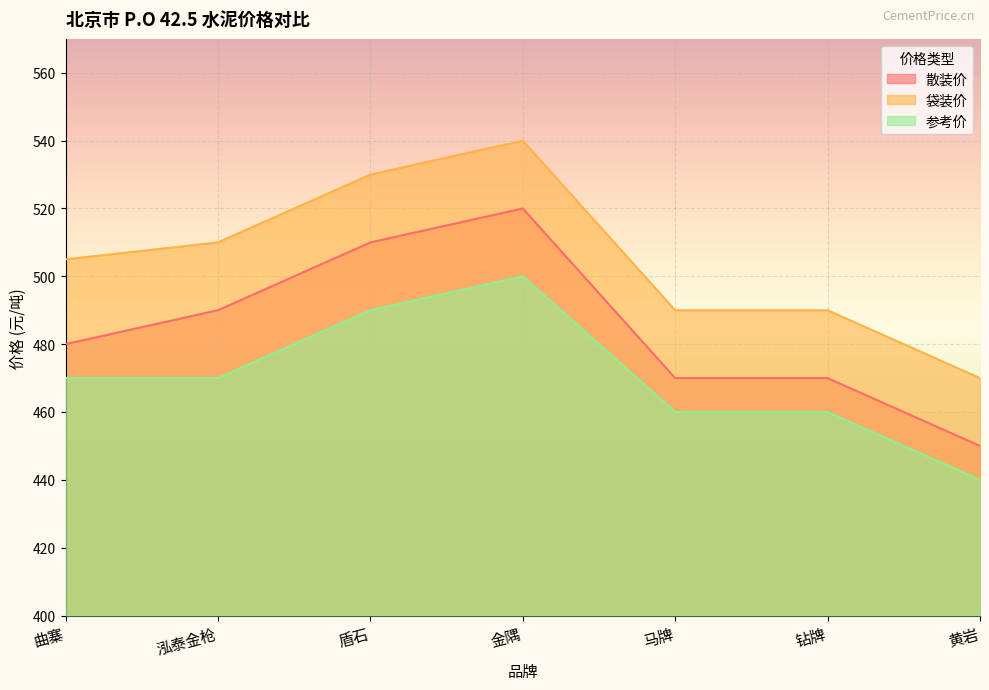

True or false: 袋装价 and 参考价 intersect in this chart.

False